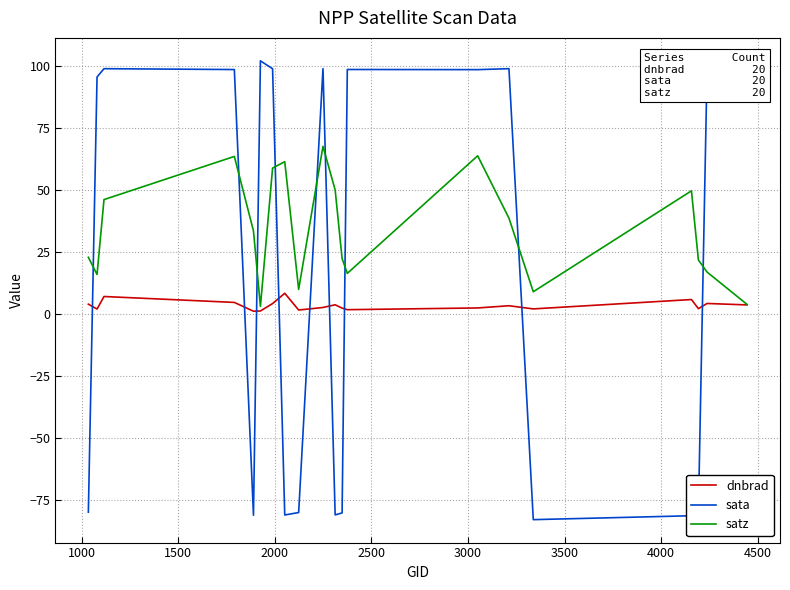

Which series has the largest total across all categories?

satz